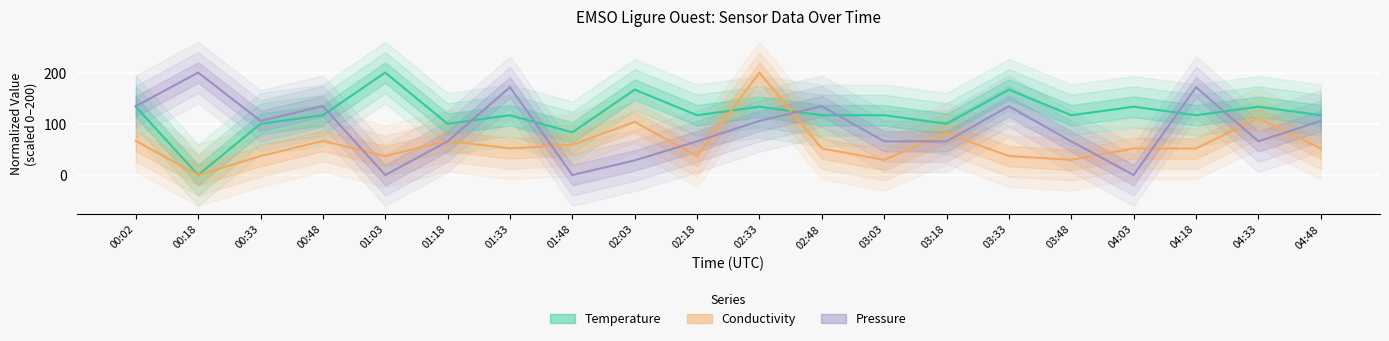

Which series changed the most between 00:48 and 03:33?

Temperature